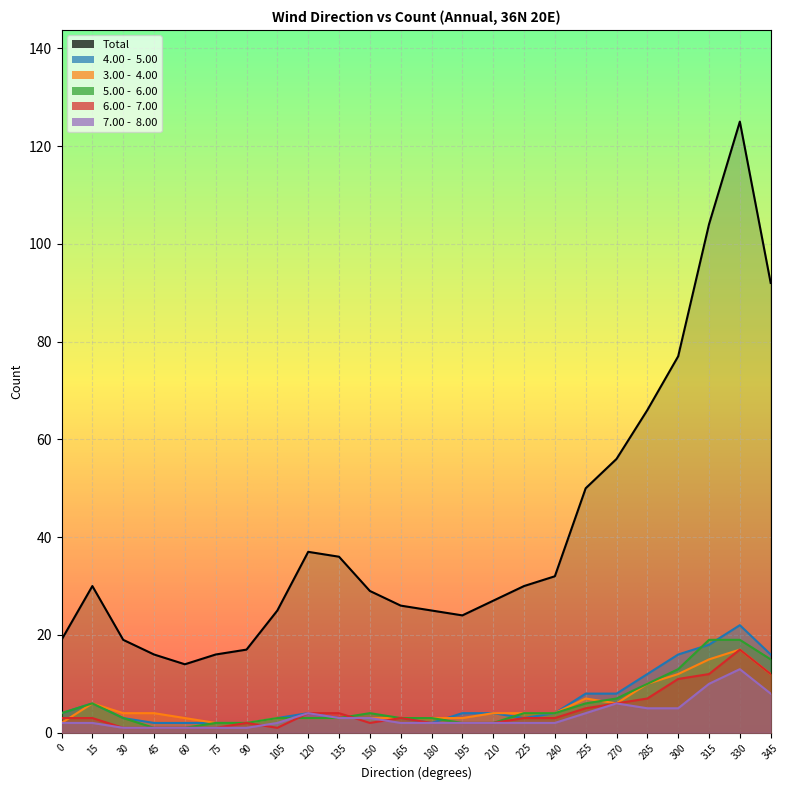

After their last crossing, which series has the higher values: 6.00 -  7.00 or 3.00 -  4.00?

3.00 -  4.00